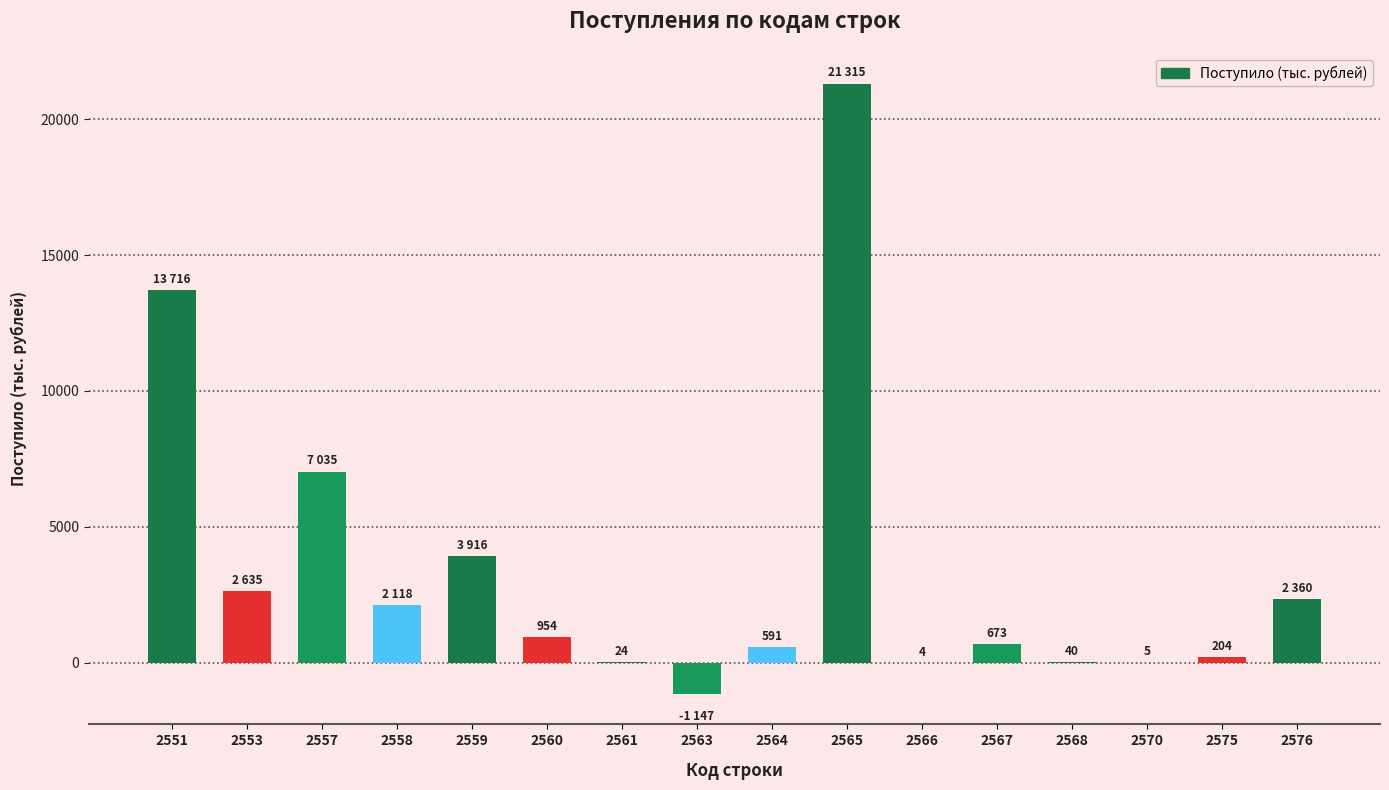

Is it true that the value at 2565 is 10310?

False